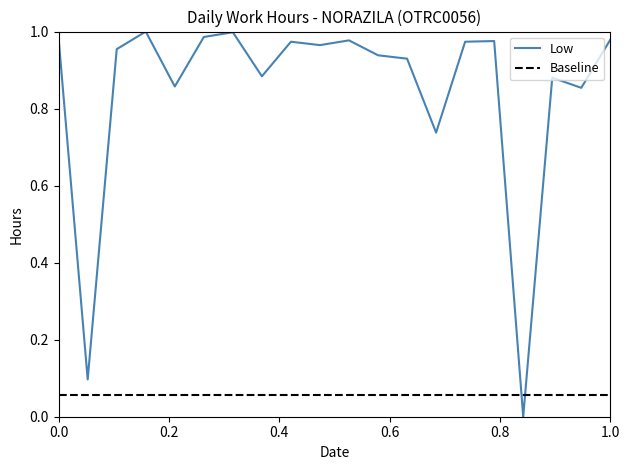

Which series has the widest spread of values?

Low